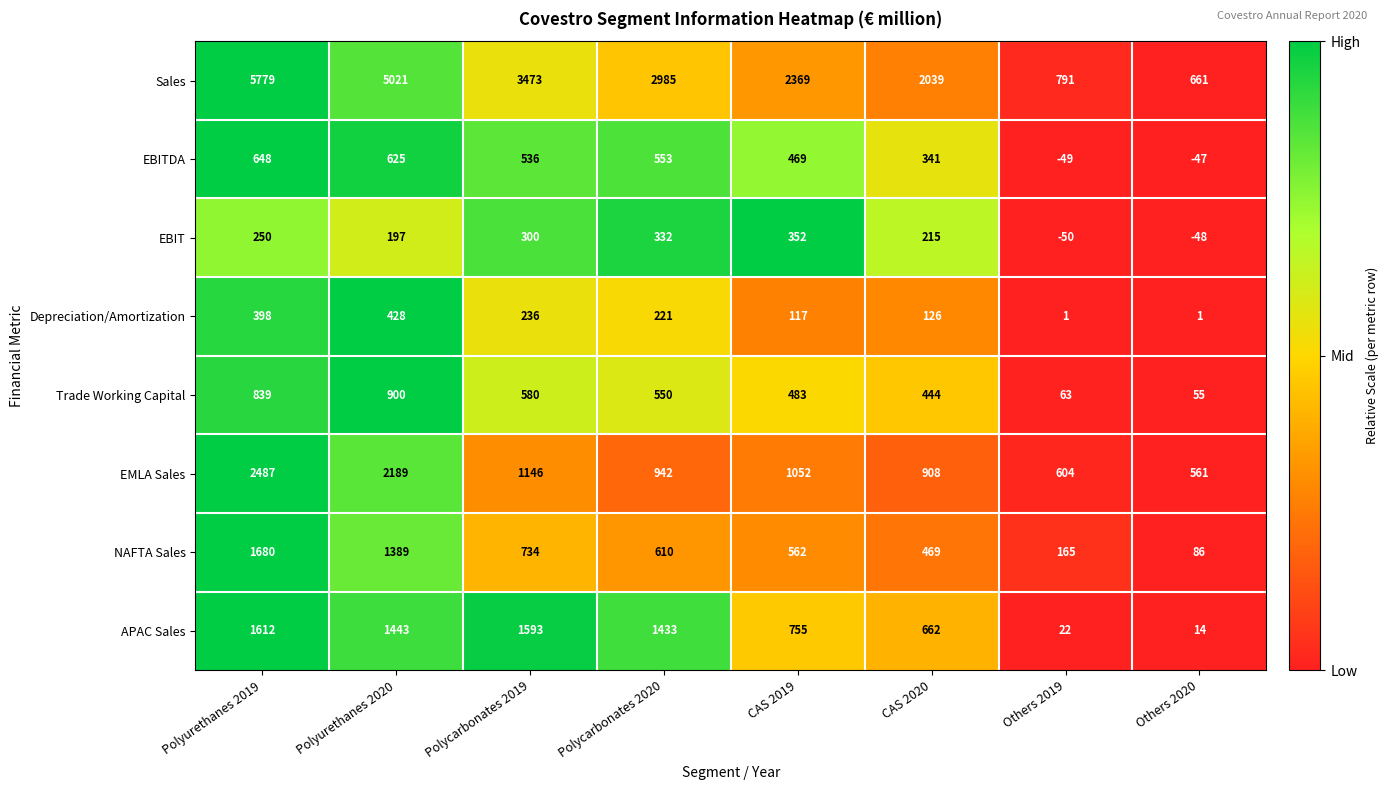

List the series in order of their peak value, highest first.

Sales, EMLA Sales, NAFTA Sales, APAC Sales, Trade Working Capital, EBITDA, Depreciation/Amortization, EBIT